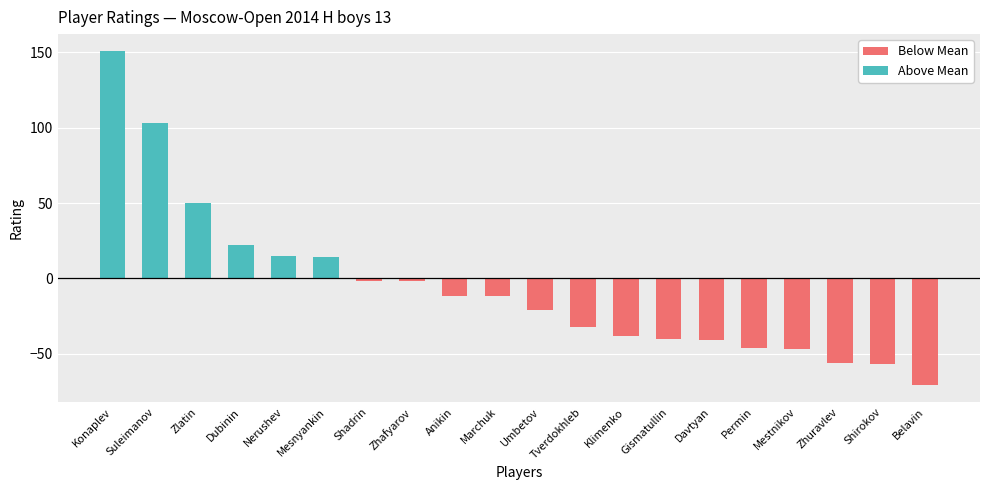

The chart shows a value of 965 at Anikin. True or false?

False